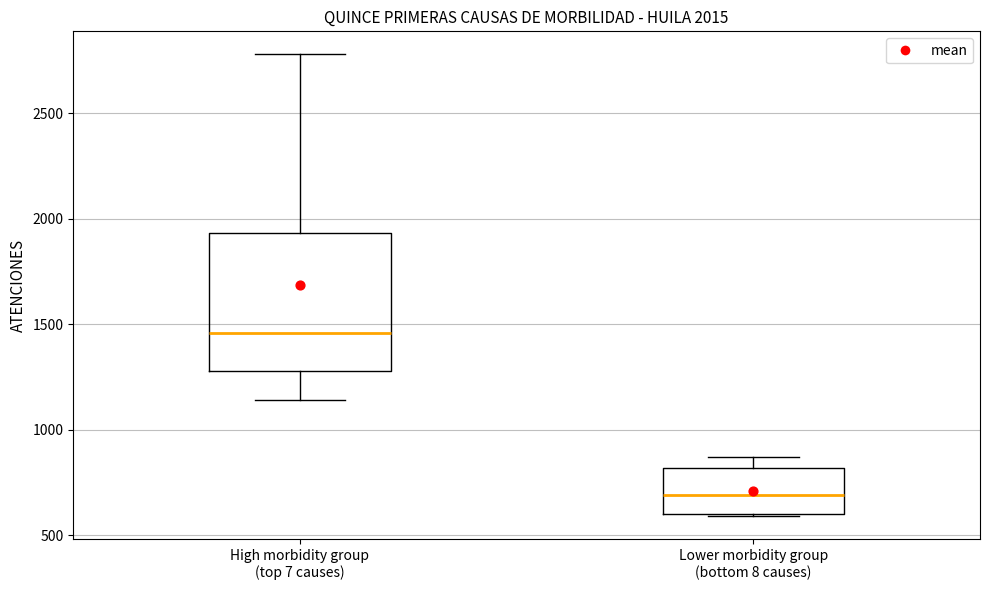

Comparing the boxes themselves (not the whiskers), which one is the tallest?

High morbidity group (top 7 causes)